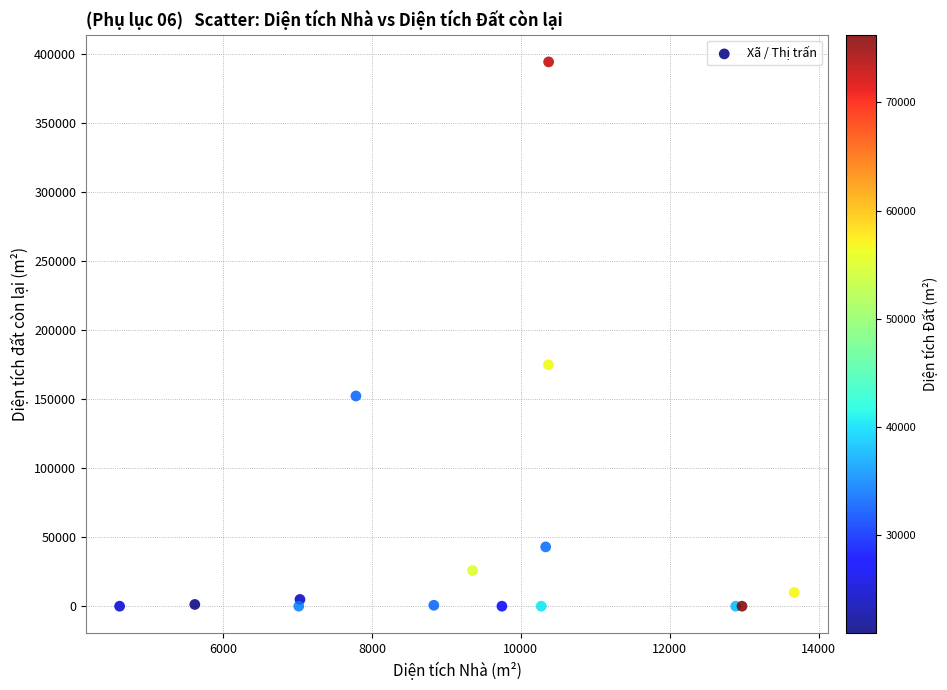

What Y value in the scatter plot is closest to 197066?

174777.5